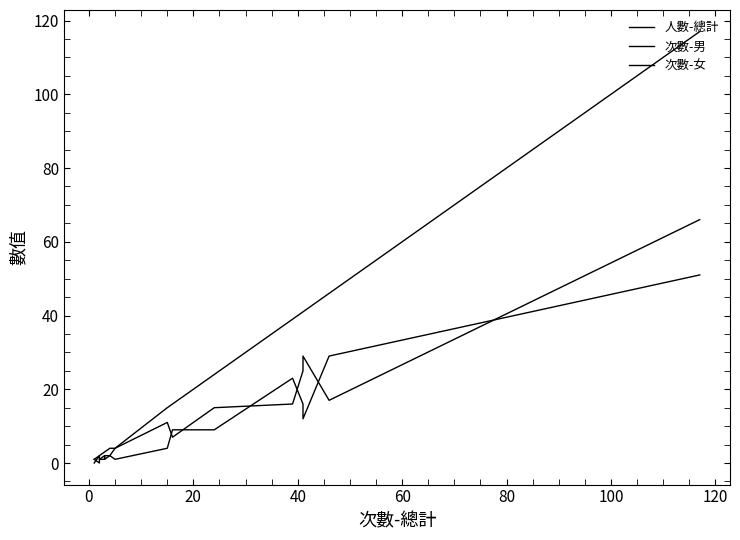

True or false: 次數-男 has more than 1 interior local peaks.

True